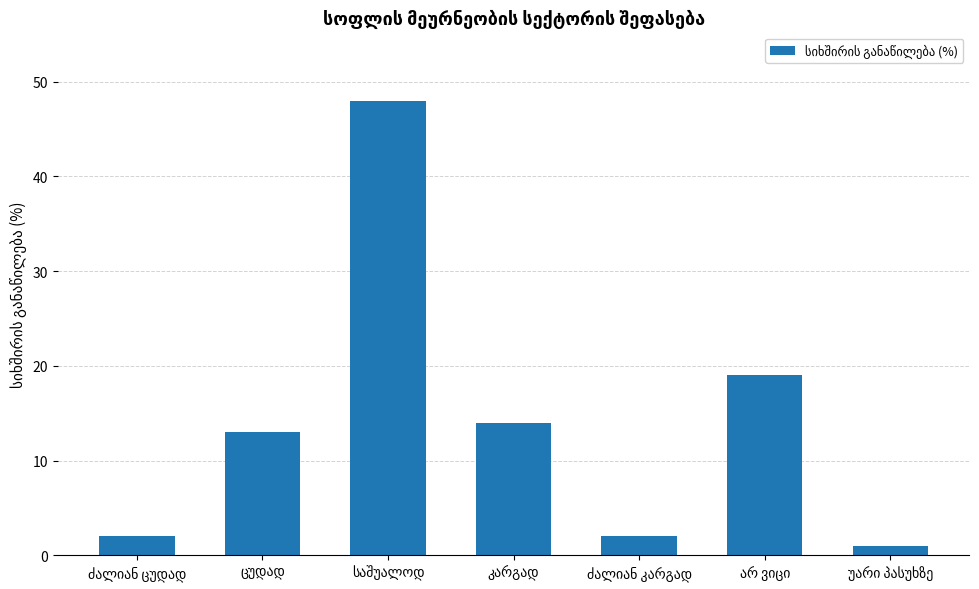

What is the value of the 3rd bar from the left?

48